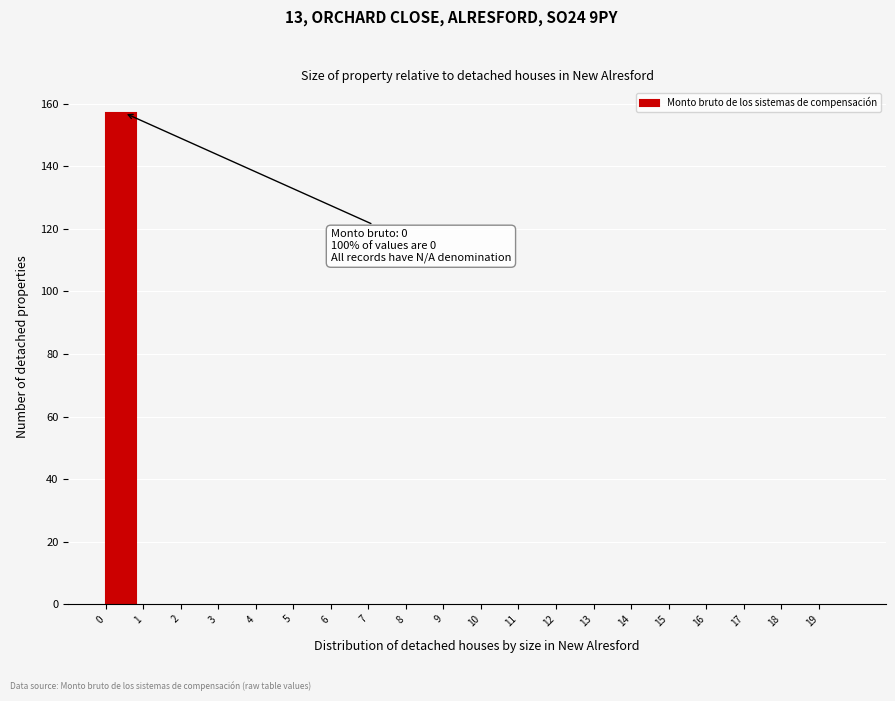

Over which range of the x-axis is the bar tallest?

0 to 1